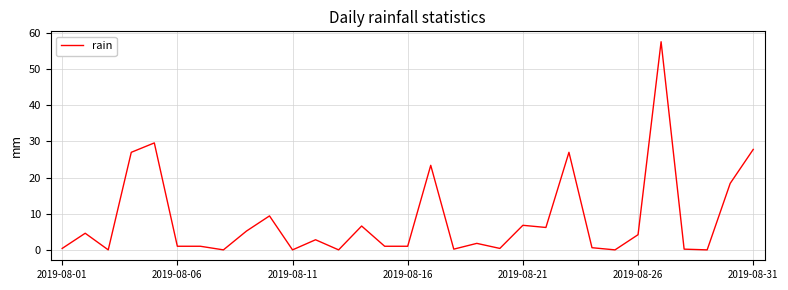

How many lines are shown in the chart?

1